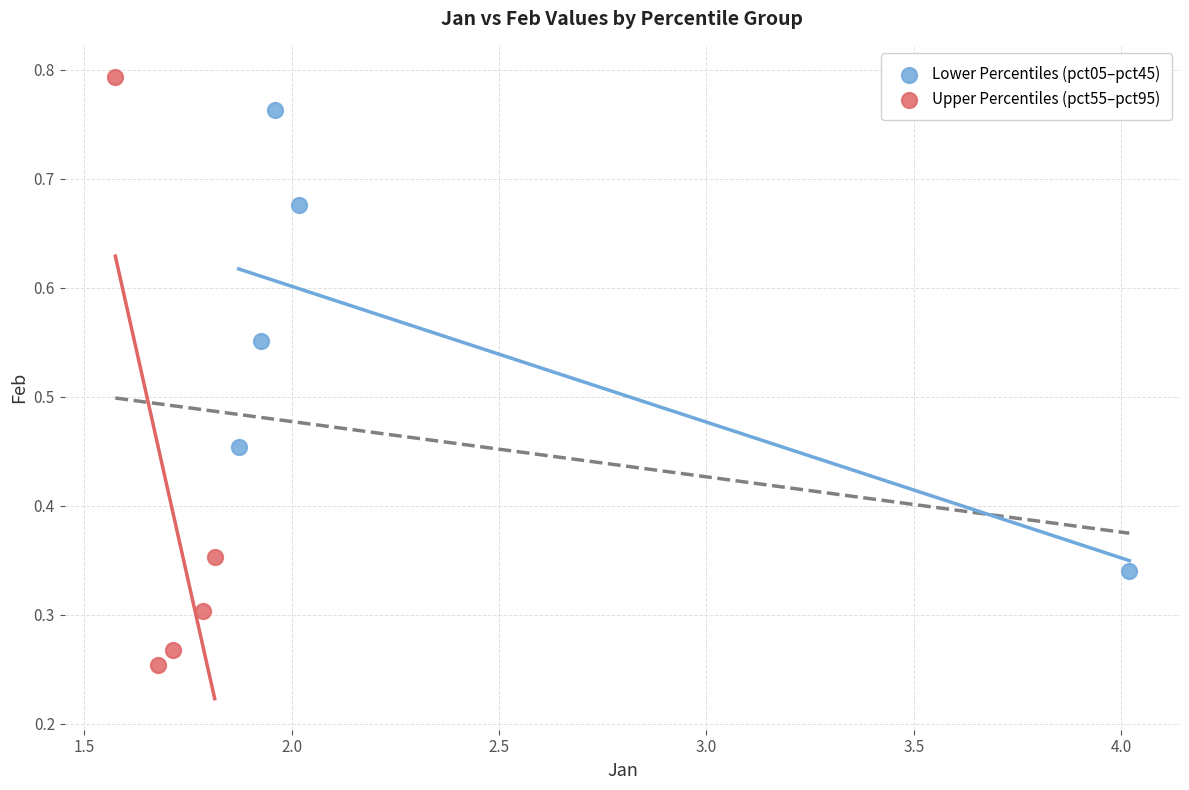

Which series contains the lowest Y value?

Upper Percentiles (pct55–pct95)